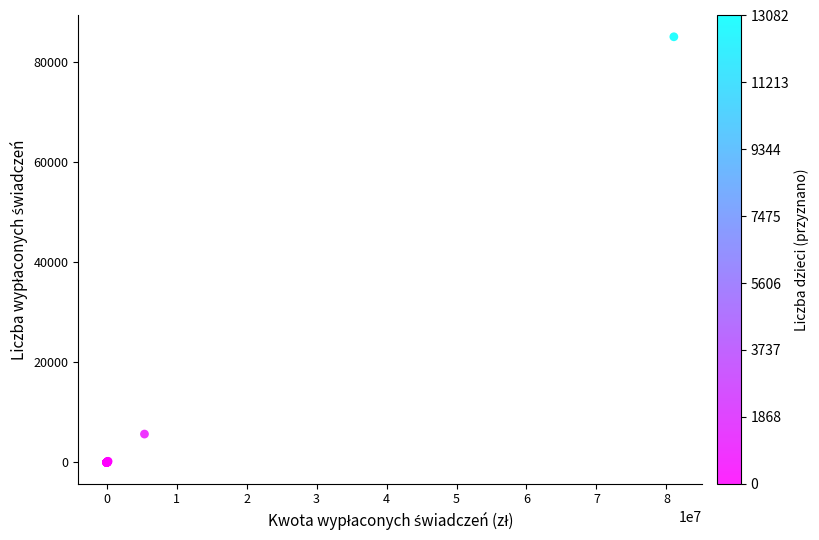

What Y value in the scatter plot is closest to 42567?

5668